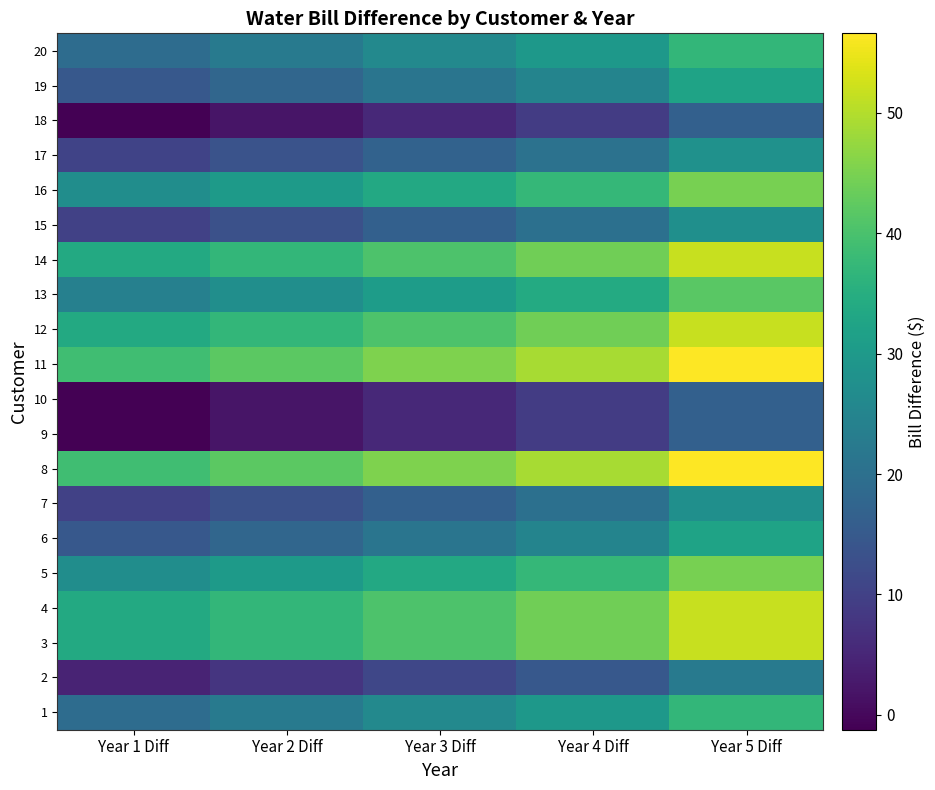

Reading left to right, what are all the values shown in this chart?

1: Year 1 Diff=19.3	Year 2 Diff=22.5	Year 3 Diff=26.0	Year 4 Diff=29.5	Year 5 Diff=37.0
2: Year 1 Diff=4.5	Year 2 Diff=7.8	Year 3 Diff=11.2	Year 4 Diff=14.8	Year 5 Diff=22.3
3: Year 1 Diff=33.9	Year 2 Diff=37.2	Year 3 Diff=40.6	Year 4 Diff=44.1	Year 5 Diff=51.7
4: Year 1 Diff=33.9	Year 2 Diff=37.2	Year 3 Diff=40.6	Year 4 Diff=44.1	Year 5 Diff=51.7
5: Year 1 Diff=27.1	Year 2 Diff=30.3	Year 3 Diff=33.7	Year 4 Diff=37.3	Year 5 Diff=44.8
6: Year 1 Diff=14.6	Year 2 Diff=17.8	Year 3 Diff=21.3	Year 4 Diff=24.8	Year 5 Diff=32.3
7: Year 1 Diff=9.9	Year 2 Diff=13.1	Year 3 Diff=16.6	Year 4 Diff=20.1	Year 5 Diff=27.6
8: Year 1 Diff=38.9	Year 2 Diff=42.1	Year 3 Diff=45.5	Year 4 Diff=49.1	Year 5 Diff=56.6
9: Year 1 Diff=-1.2	Year 2 Diff=2.0	Year 3 Diff=5.4	Year 4 Diff=9.0	Year 5 Diff=16.5
10: Year 1 Diff=-1.2	Year 2 Diff=2.0	Year 3 Diff=5.4	Year 4 Diff=9.0	Year 5 Diff=16.5
11: Year 1 Diff=38.9	Year 2 Diff=42.1	Year 3 Diff=45.5	Year 4 Diff=49.1	Year 5 Diff=56.6
12: Year 1 Diff=33.9	Year 2 Diff=37.2	Year 3 Diff=40.6	Year 4 Diff=44.1	Year 5 Diff=51.7
13: Year 1 Diff=24.0	Year 2 Diff=27.2	Year 3 Diff=30.7	Year 4 Diff=34.2	Year 5 Diff=41.7
14: Year 1 Diff=33.9	Year 2 Diff=37.2	Year 3 Diff=40.6	Year 4 Diff=44.1	Year 5 Diff=51.7
15: Year 1 Diff=9.9	Year 2 Diff=13.1	Year 3 Diff=16.6	Year 4 Diff=20.1	Year 5 Diff=27.6
16: Year 1 Diff=27.1	Year 2 Diff=30.3	Year 3 Diff=33.7	Year 4 Diff=37.3	Year 5 Diff=44.8
17: Year 1 Diff=10.3	Year 2 Diff=13.5	Year 3 Diff=16.9	Year 4 Diff=20.5	Year 5 Diff=28.0
18: Year 1 Diff=-1.2	Year 2 Diff=2.0	Year 3 Diff=5.4	Year 4 Diff=9.0	Year 5 Diff=16.5
19: Year 1 Diff=14.6	Year 2 Diff=17.8	Year 3 Diff=21.3	Year 4 Diff=24.8	Year 5 Diff=32.3
20: Year 1 Diff=19.3	Year 2 Diff=22.5	Year 3 Diff=26.0	Year 4 Diff=29.5	Year 5 Diff=37.0